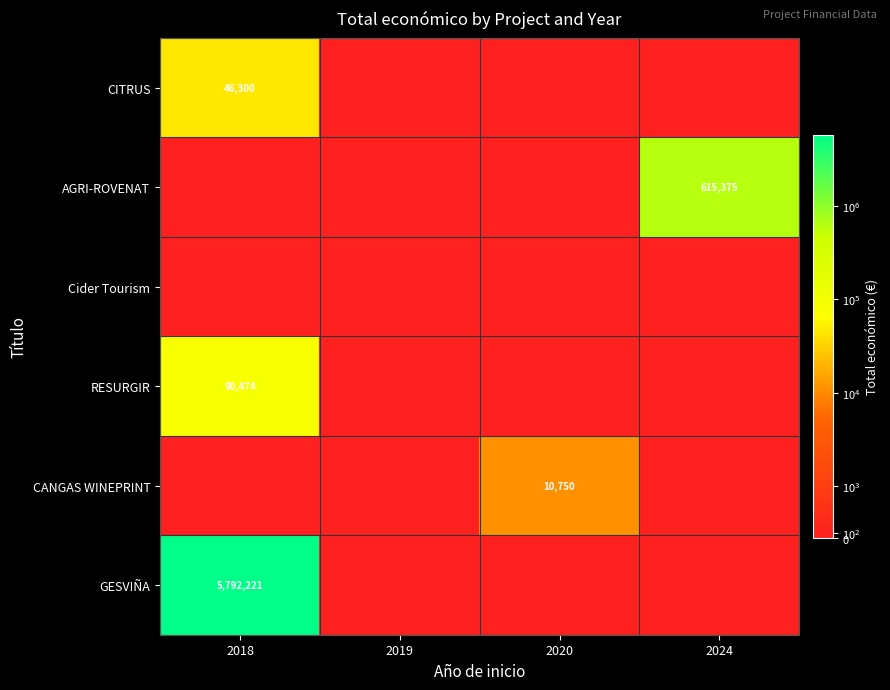

The value of AGRI-ROVENAT at 2024 is 615375. True or false?

True